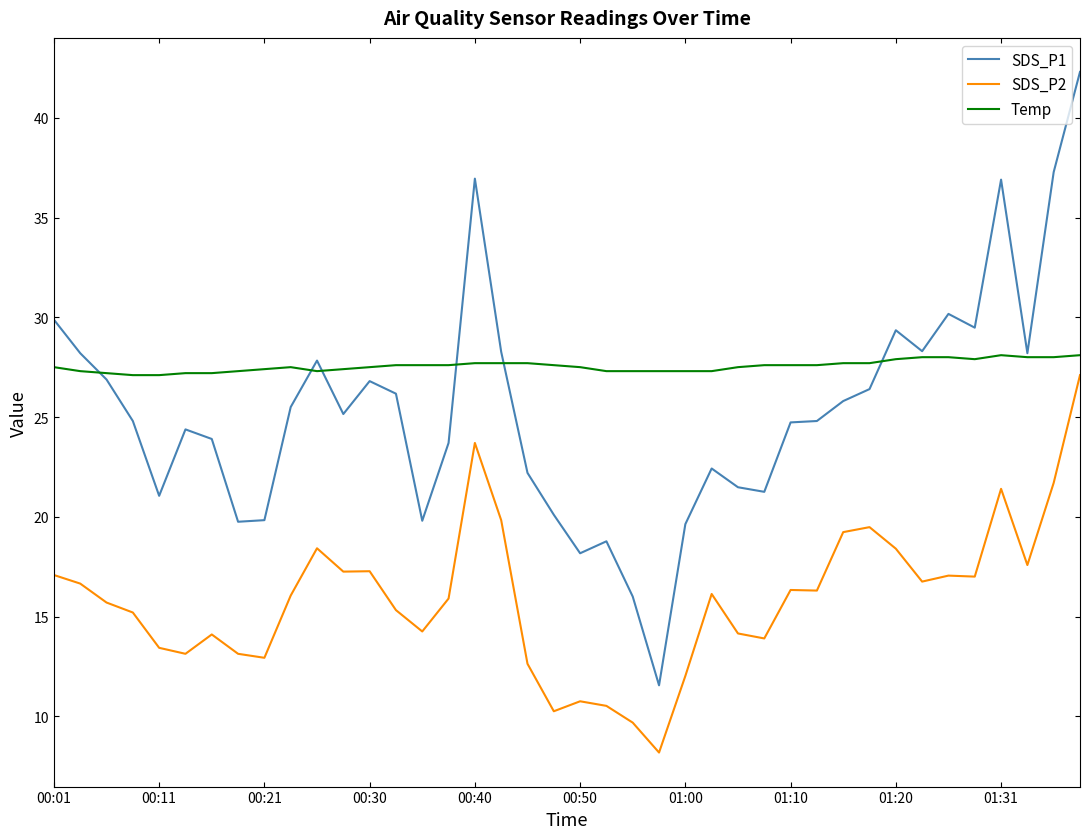

What is the minimum value for SDS_P2?

8.2